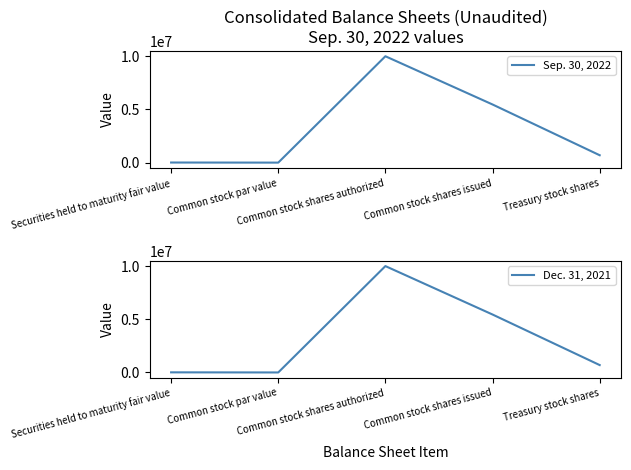

Reading left to right, what are all the values shown in this chart?

Sep. 30, 2022: 8655	1	10000000	5465707	693933
Dec. 31, 2021: 10450	1	10000000	5447185	693933